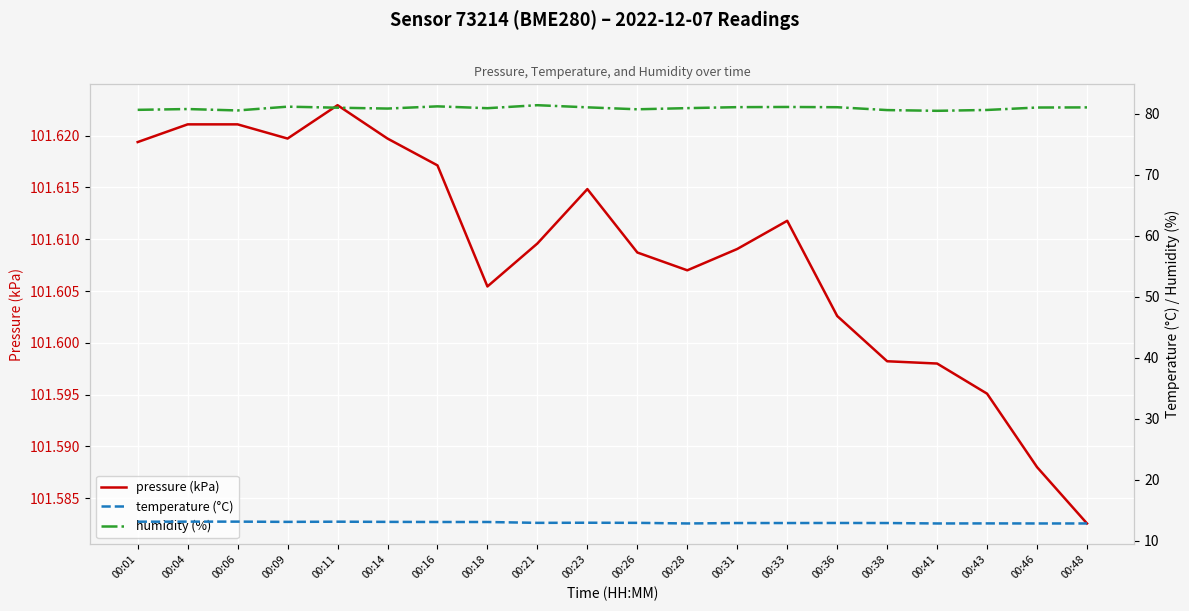

Where is pressure (kPa) nearest to the value 101?

00:48